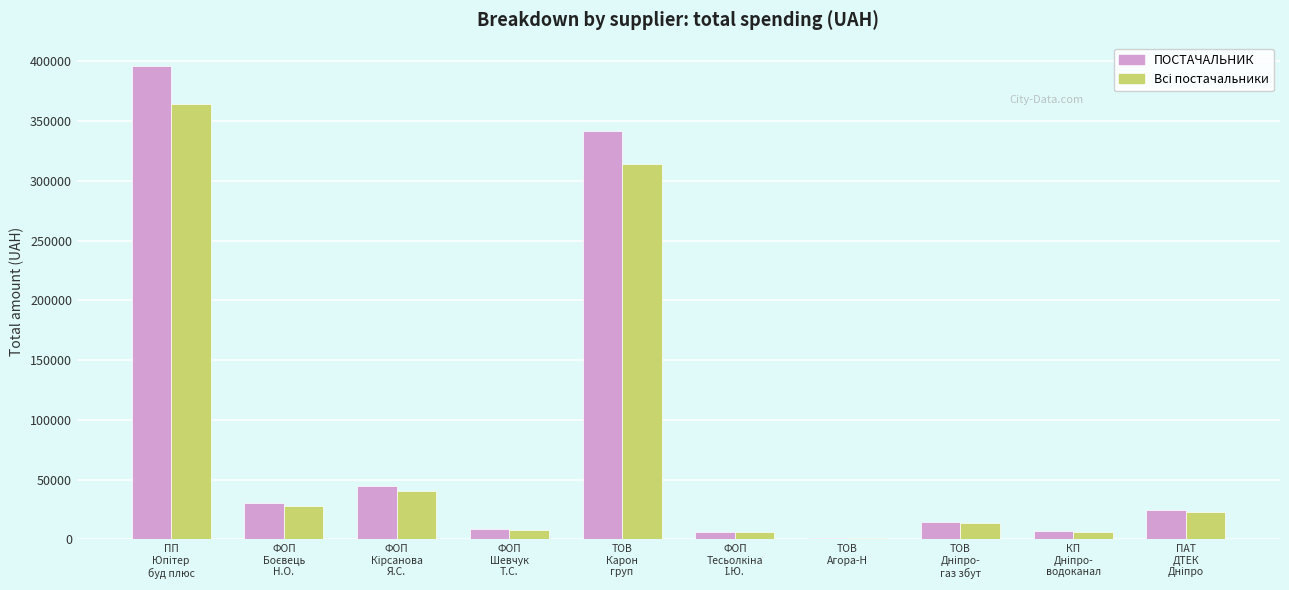

What is the maximum value shown in the chart?

395877.6